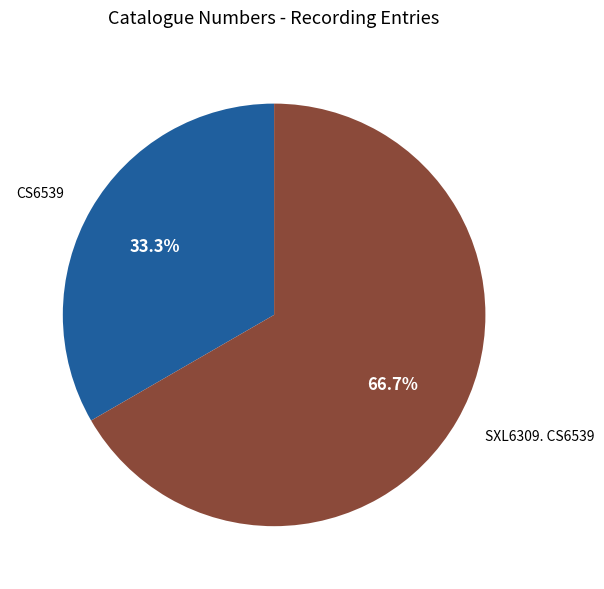

To the nearest percent, what portion does SXL6309. CS6539 represent?

67%